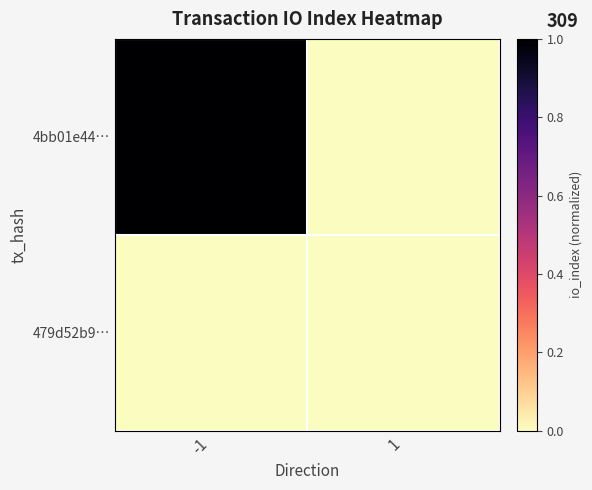

Which series has the largest range (max minus min)?

4bb01e44…